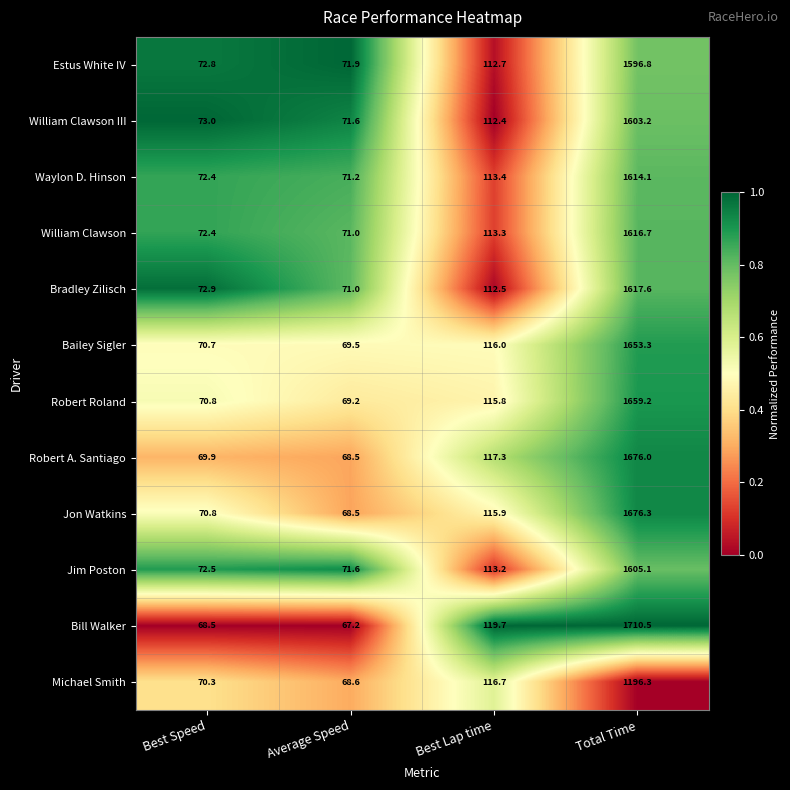

Which series changed the most between Best Speed and Average Speed?

Jon Watkins